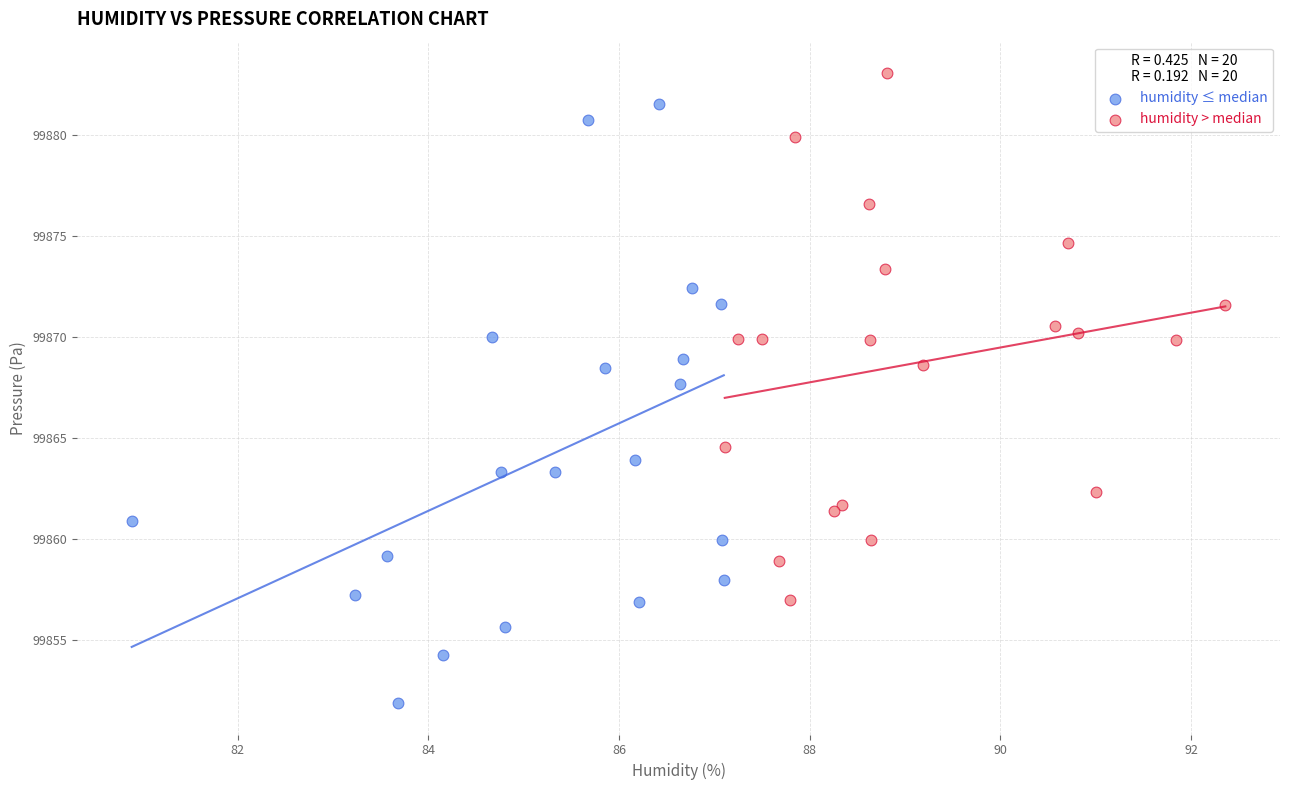

Which series reaches the minimum Y coordinate?

humidity ≤ median